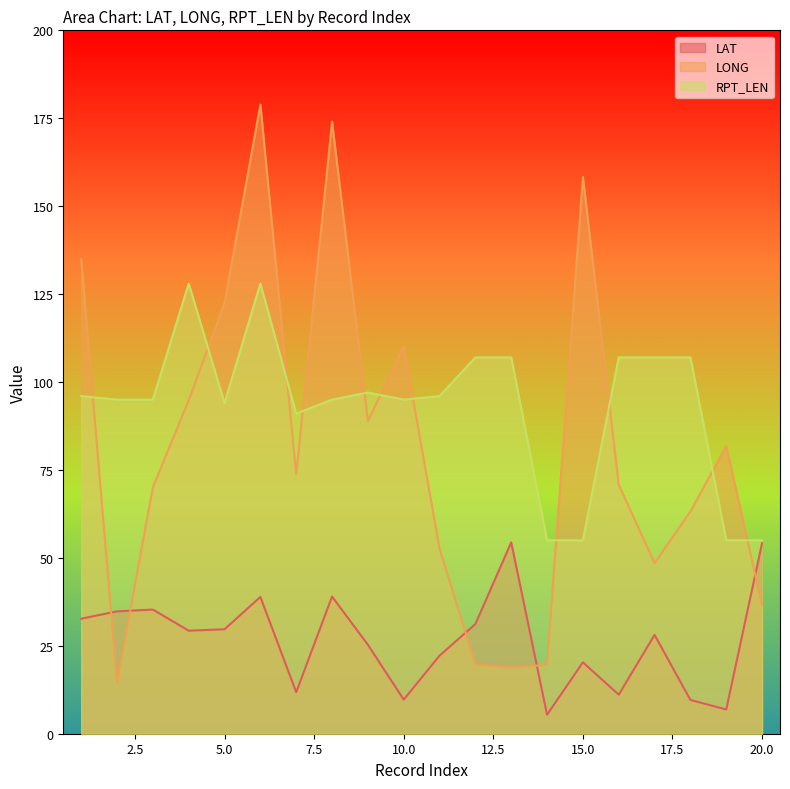

How many lines are shown in the chart?

3